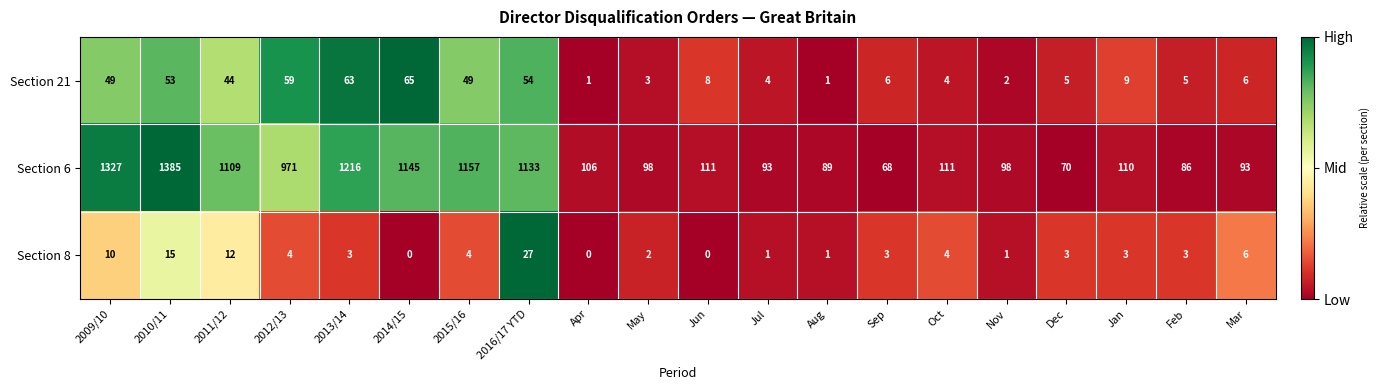

True or false: Section 8 has a value of 15 at 2010/11.

True